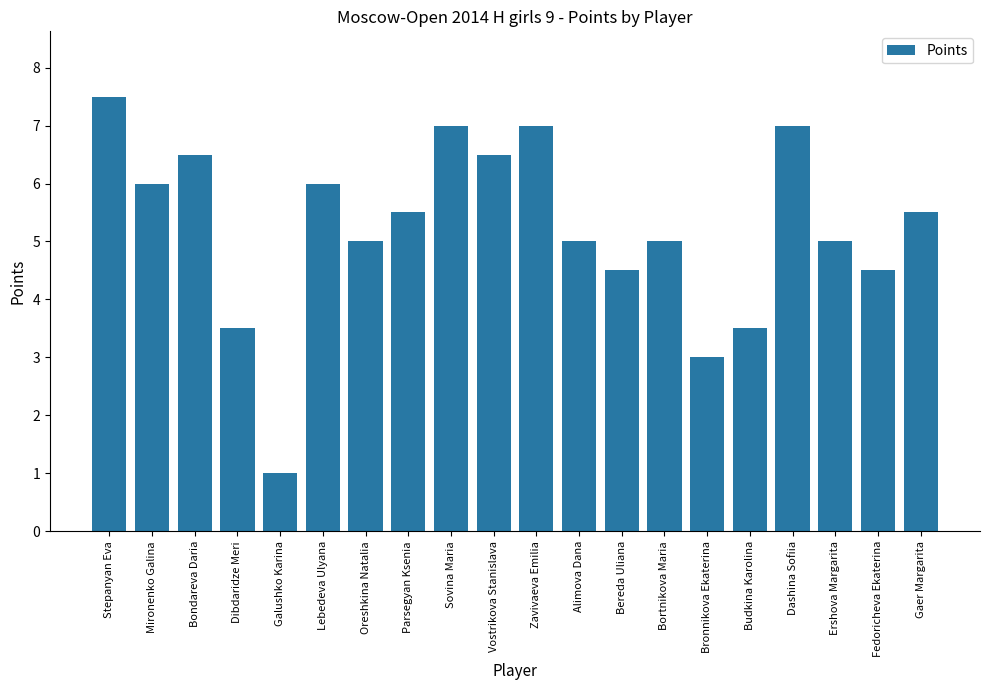

What is the maximum value shown in the chart?

7.5